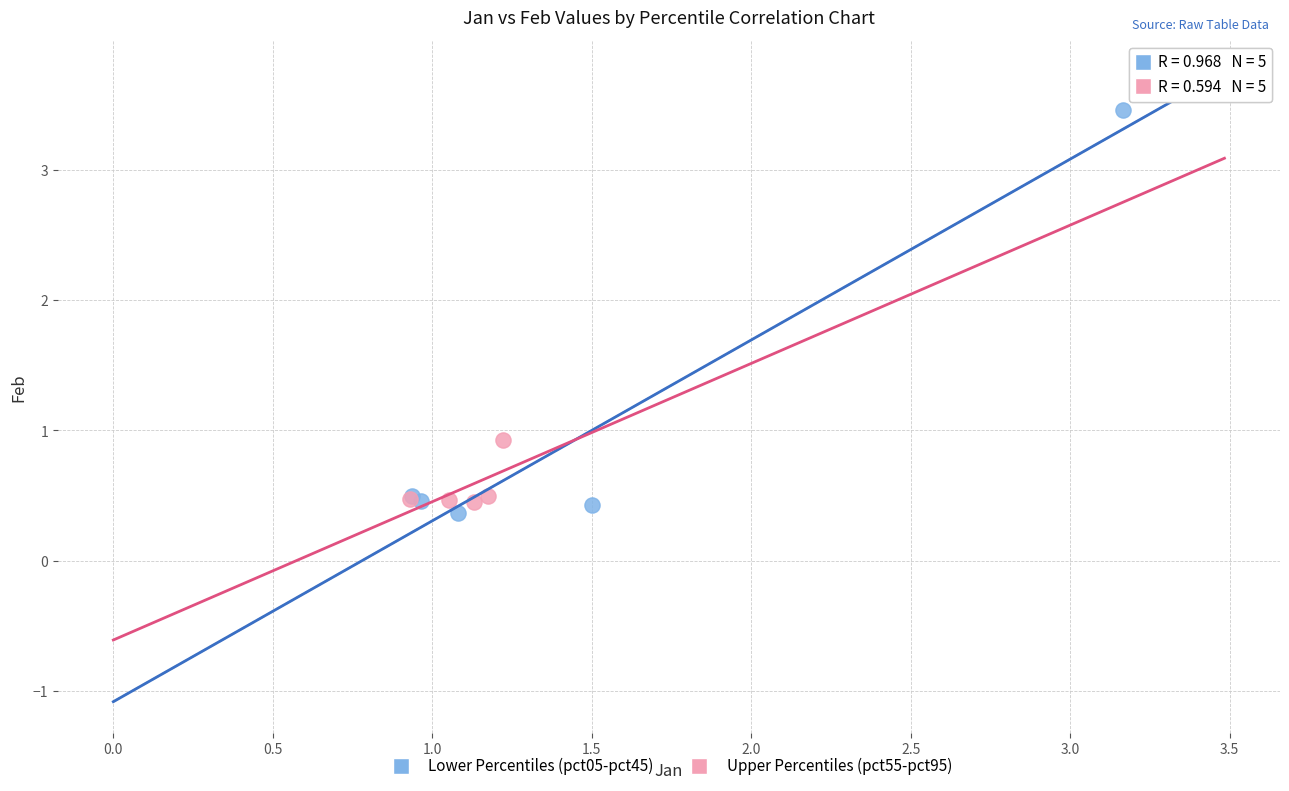

What are all the series names shown in the legend?

Lower Percentiles (pct05-pct45), Upper Percentiles (pct55-pct95)